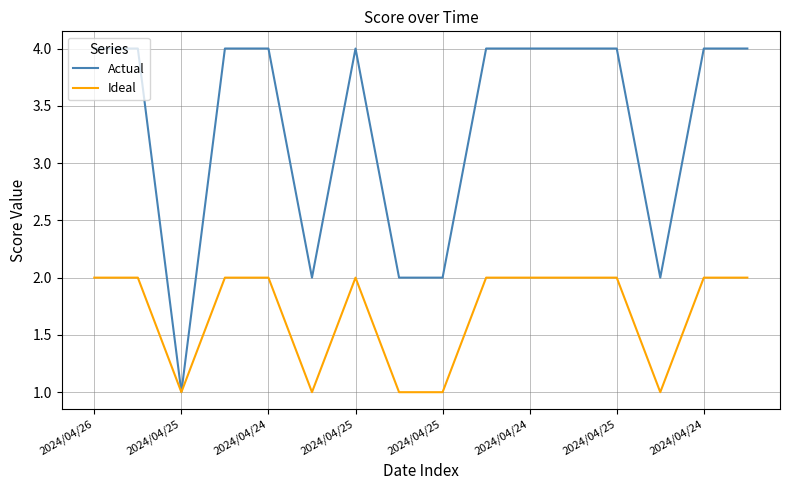

What is the maximum value shown in the chart?

4